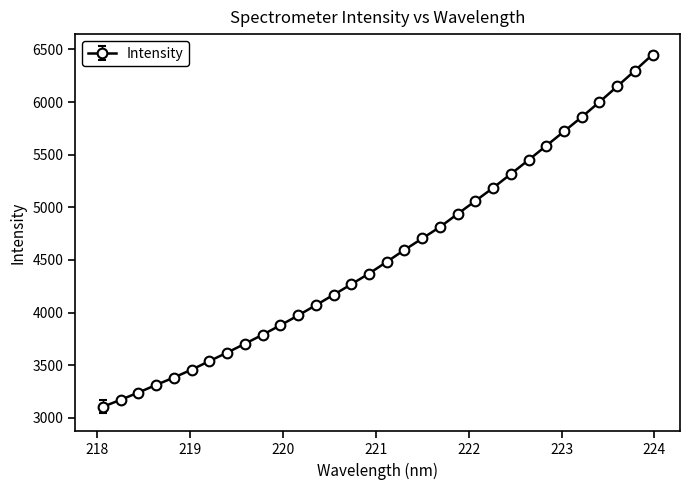

What is the maximum value shown in the chart?

6451.4